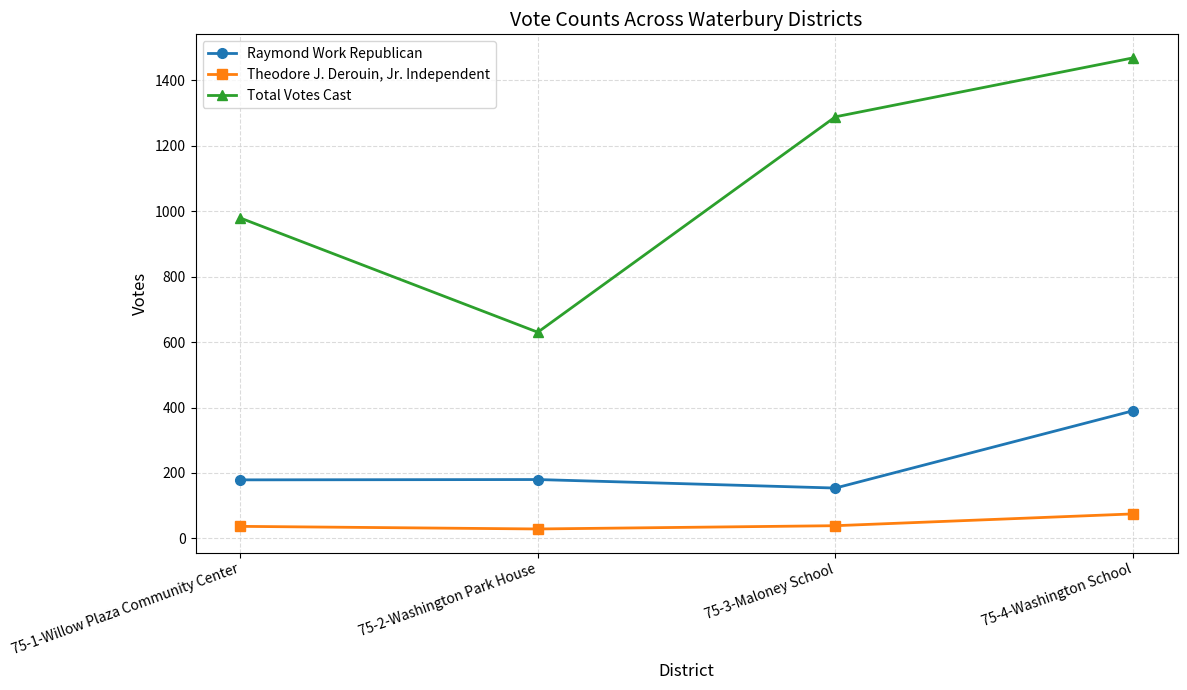

Is it true that Raymond Work Republican equals 180 at 75-2-Washington Park House?

True